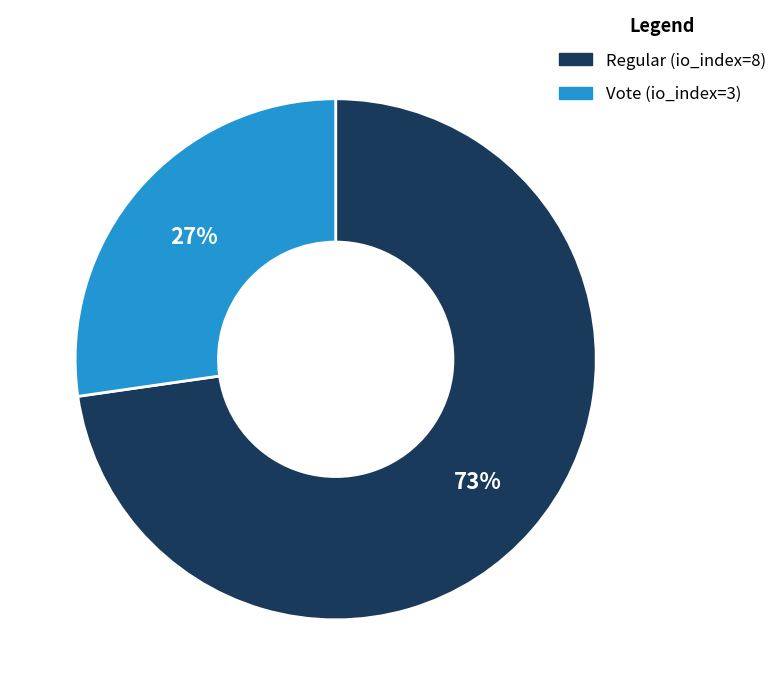

What is the ratio of the value at Regular (io_index=8) to the value at Vote (io_index=3)?

2.7